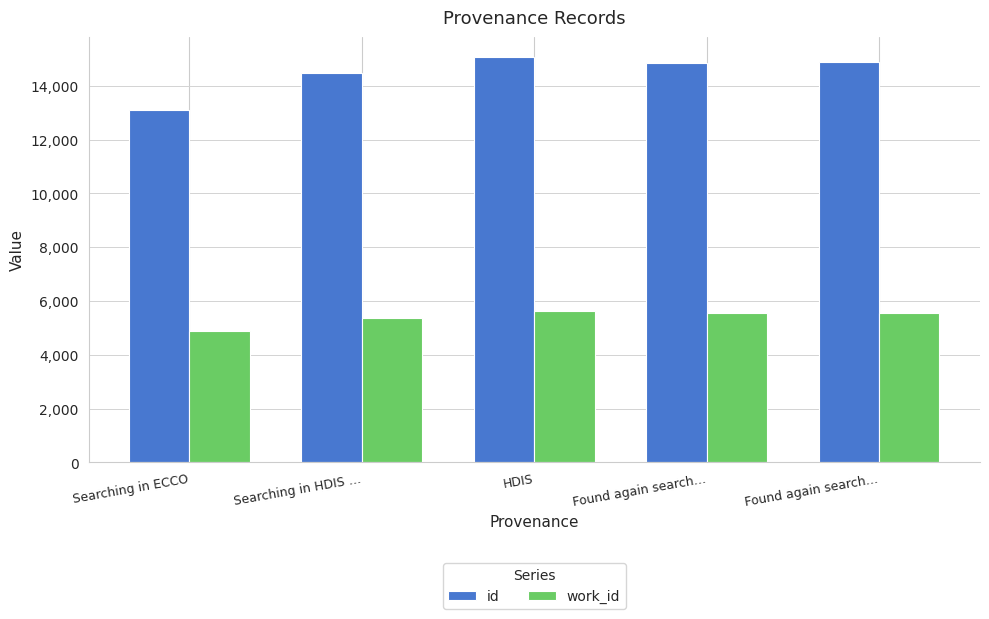

What are all the series names shown in the legend?

id, work_id